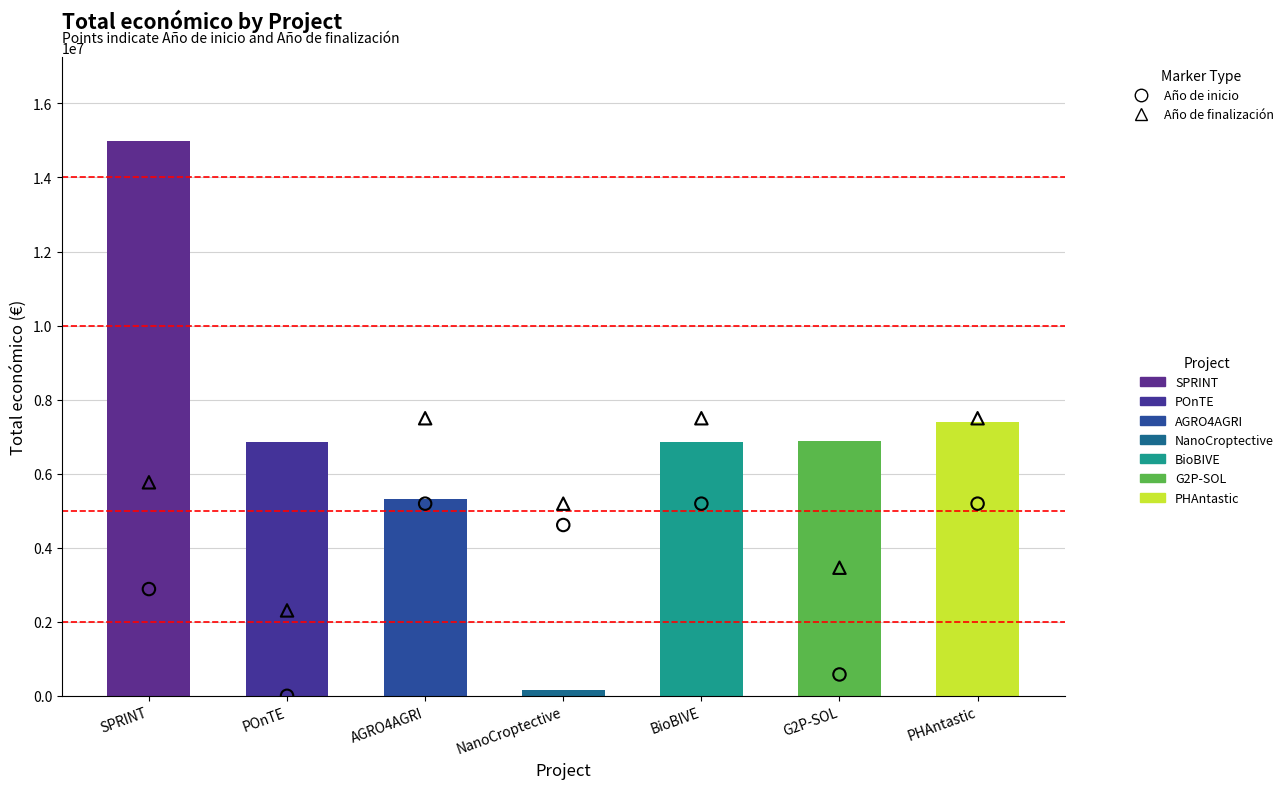

Which series reaches the minimum Y coordinate?

Año de inicio